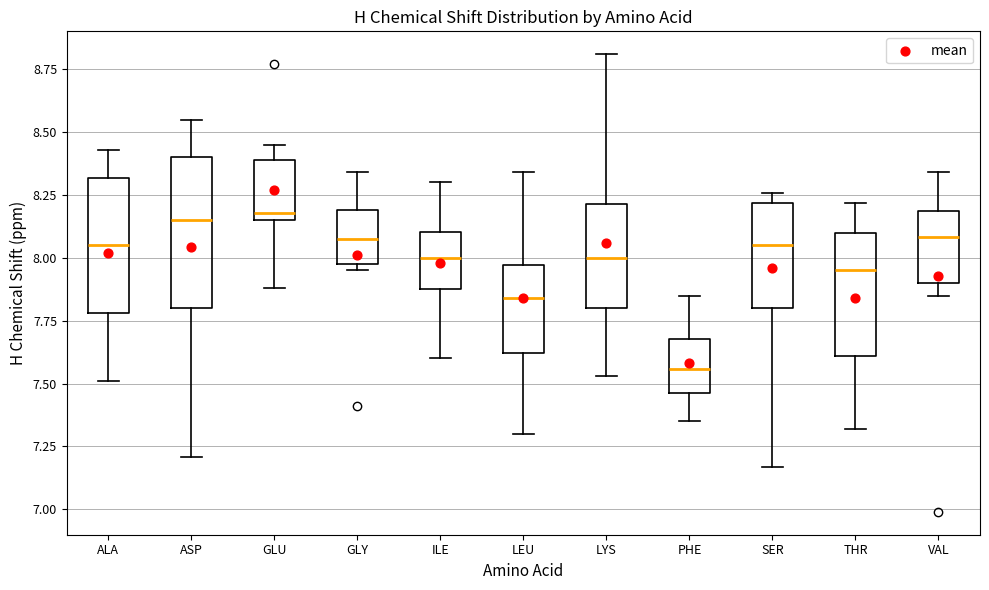

Reading left to right, read every box against the y-axis: the position of its median line, the range the box covers, and the ends of its whiskers. The values are not printed on the chart, so give them approximately, as read against the axis.

ALA: median 8.05, box 7.80 to 8.30, whiskers 7.50 to 8.45
ASP: median 8.15, box 7.80 to 8.40, whiskers 7.20 to 8.55
GLU: median 8.20, box 8.15 to 8.40, whiskers 7.90 to 8.45
GLY: median 8.10, box 8.00 to 8.20, whiskers 7.95 to 8.35
ILE: median 8.00, box 7.90 to 8.10, whiskers 7.60 to 8.30
LEU: median 7.85, box 7.60 to 7.95, whiskers 7.30 to 8.35
LYS: median 8.00, box 7.80 to 8.20, whiskers 7.55 to 8.80
PHE: median 7.55, box 7.45 to 7.70, whiskers 7.35 to 7.85
SER: median 8.05, box 7.80 to 8.20, whiskers 7.15 to 8.25
THR: median 7.95, box 7.60 to 8.10, whiskers 7.30 to 8.20
VAL: median 8.10, box 7.90 to 8.20, whiskers 7.85 to 8.35